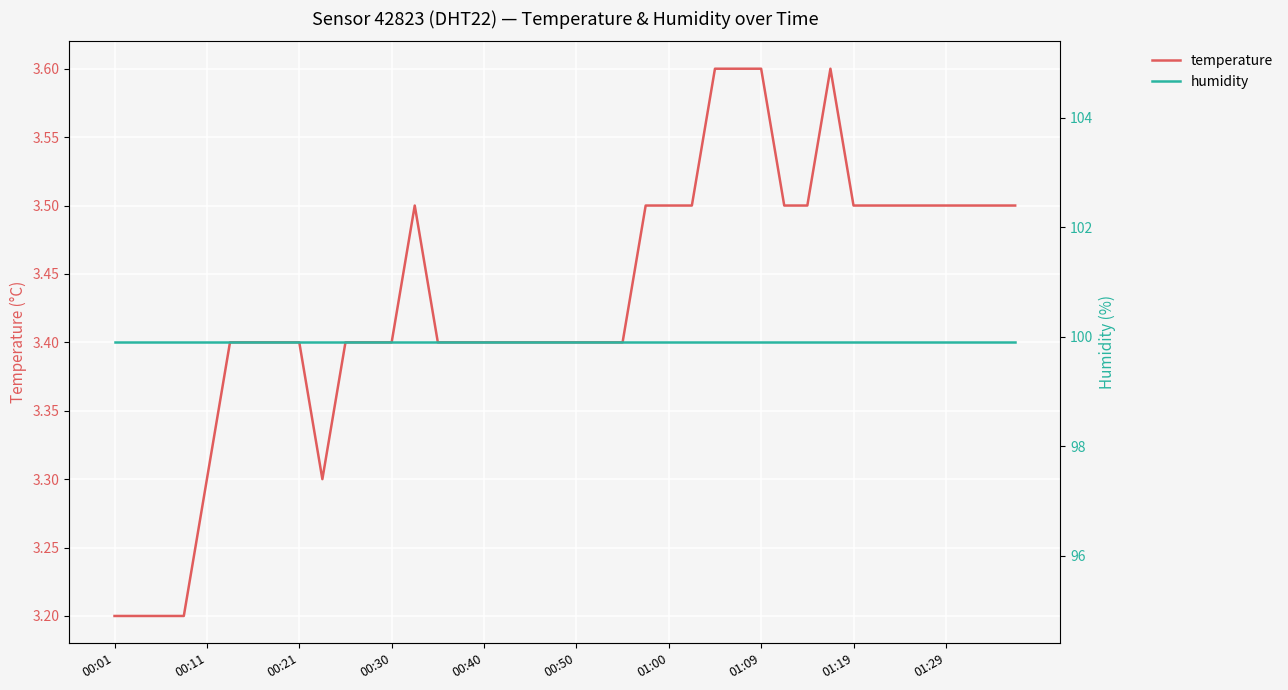

What are all the series names shown in the legend?

temperature, humidity